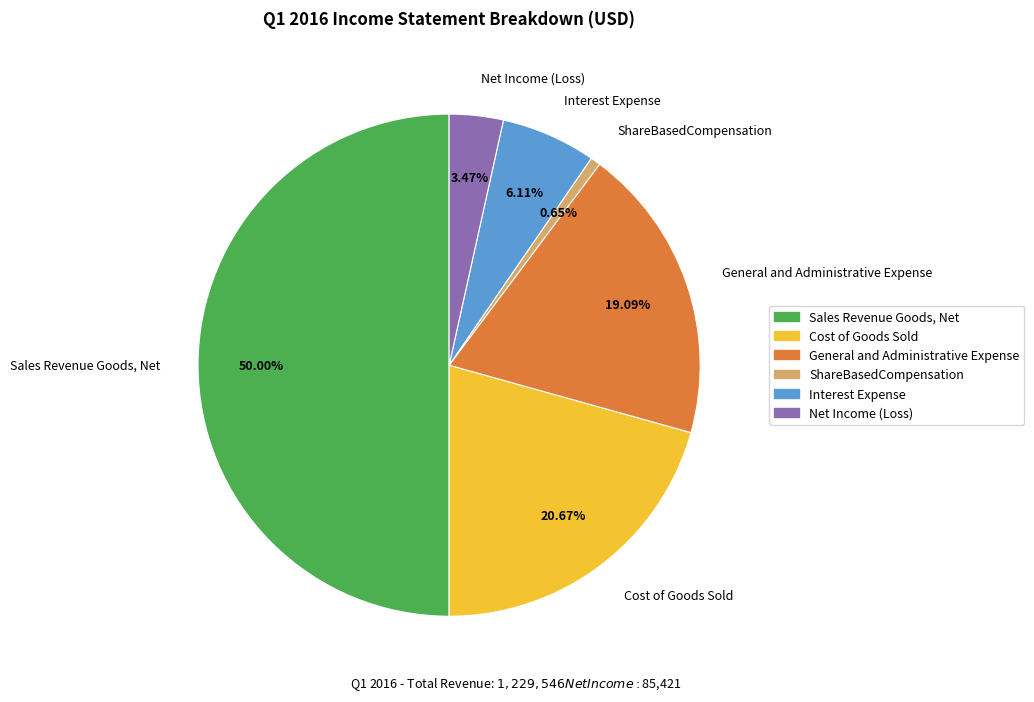

Is it true that General and Administrative Expense is 27% of the pie?

False